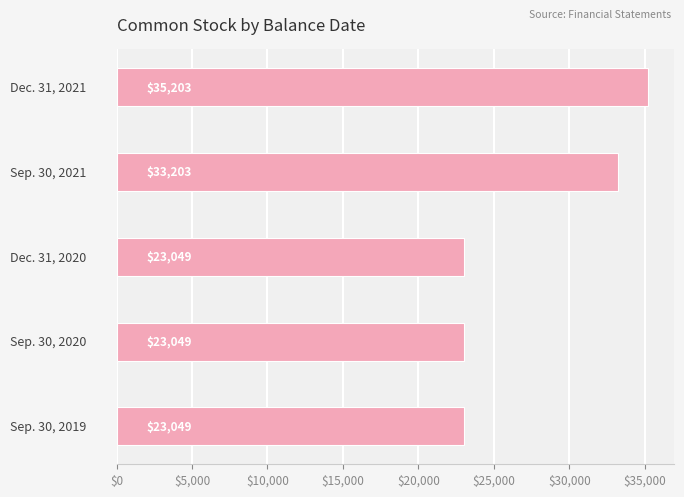

How many values are between 23049 and 33203?

4